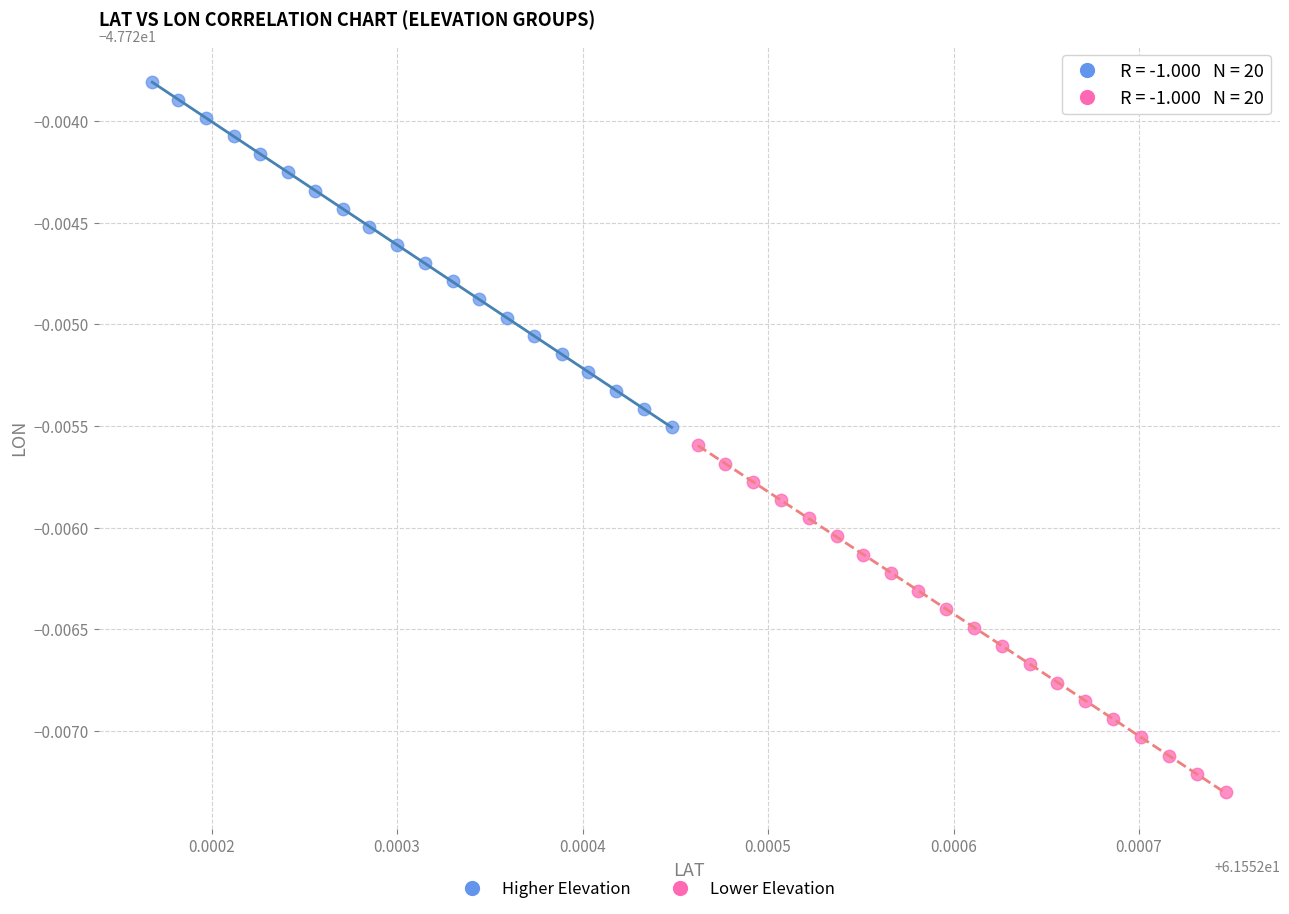

Which series contains the highest Y value?

Higher Elevation